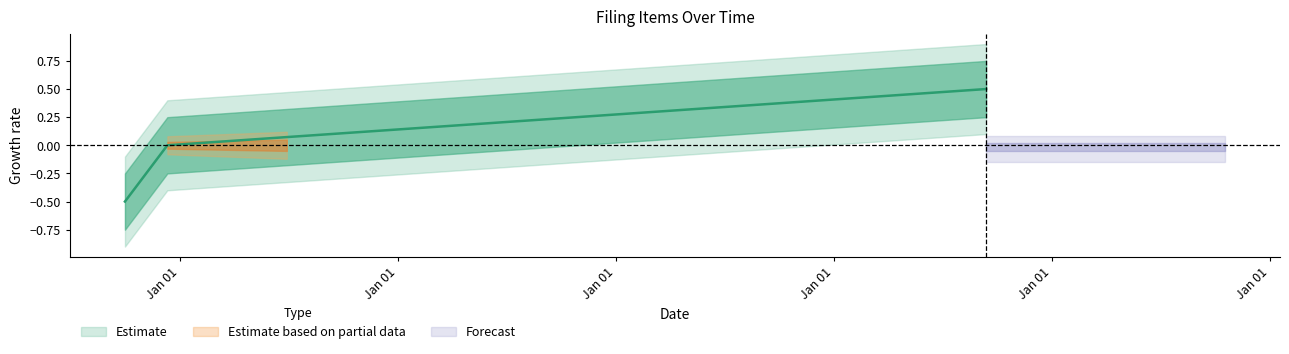

At which label does the data first exceed 0?

2018-09-12